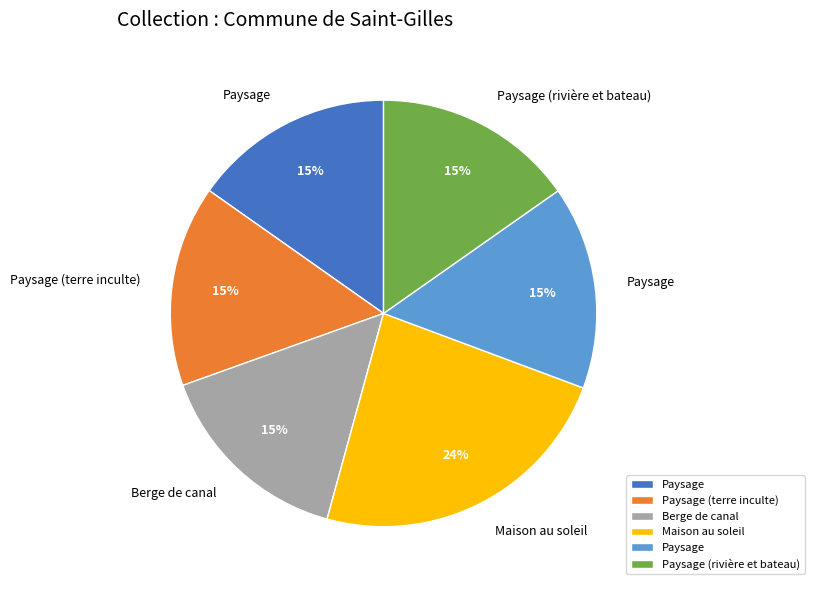

Count the number of slices in the pie.

6